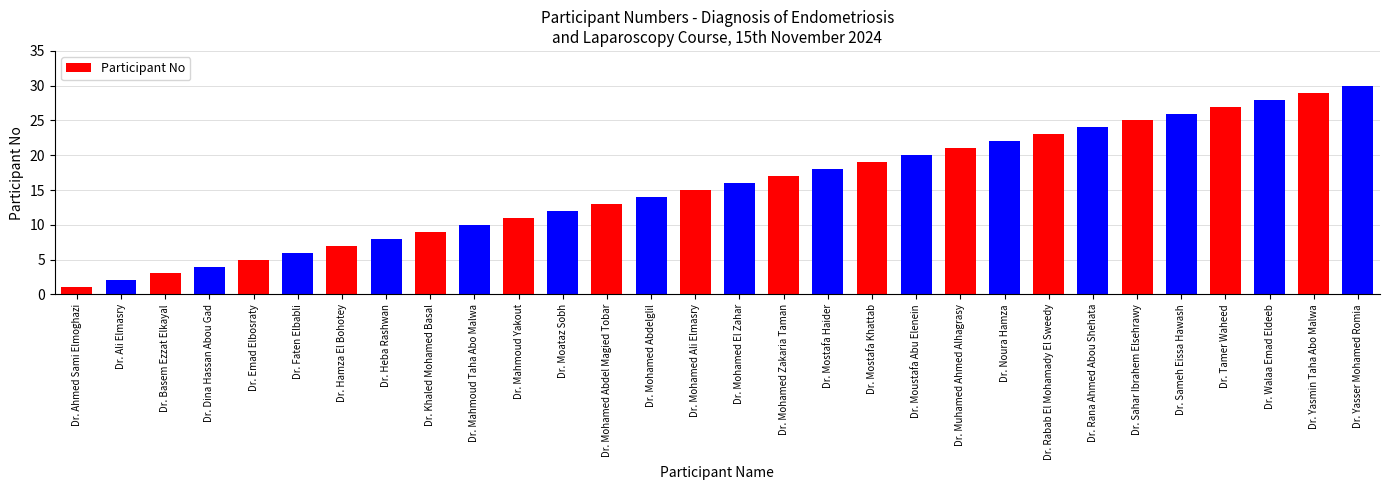

Reading right to left, transcribe all the data shown in this chart.

30	29	28	27	26	25	24	23	22	21	20	19	18	17	16	15	14	13	12	11	10	9	8	7	6	5	4	3	2	1